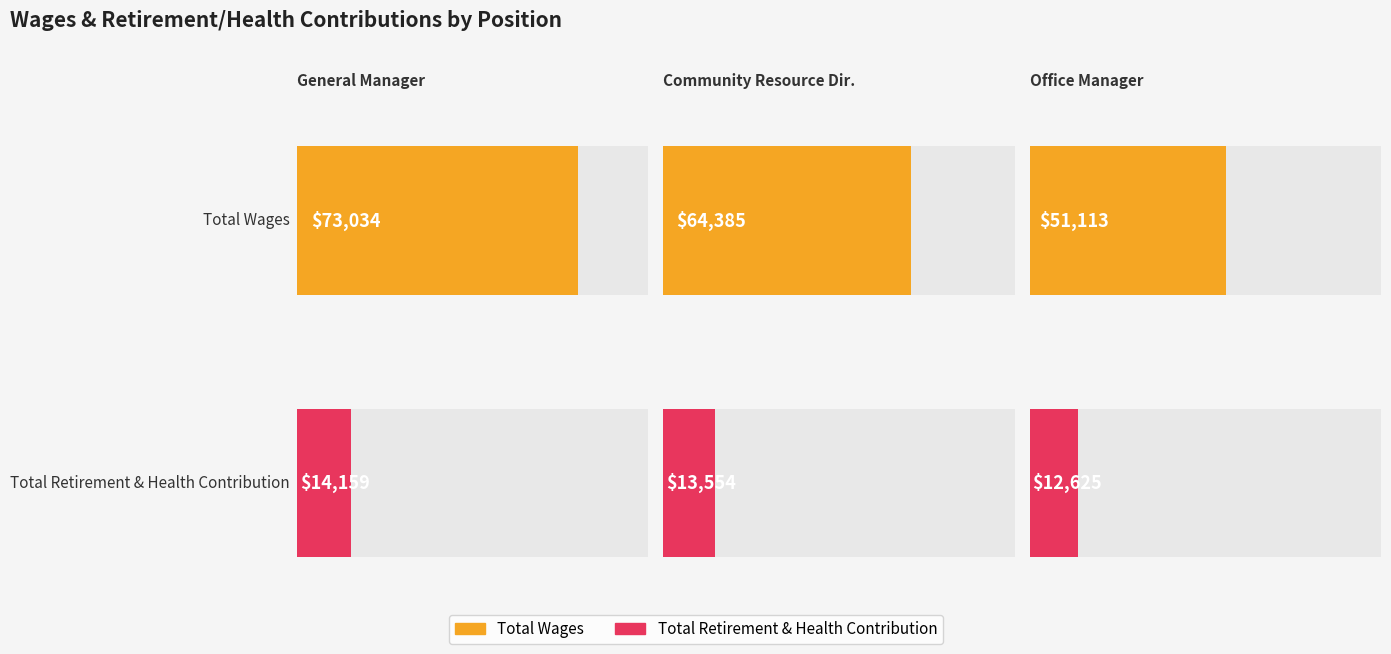

Rank the series by their maximum value, from lowest to highest.

Total Retirement & Health Contribution, Total Wages